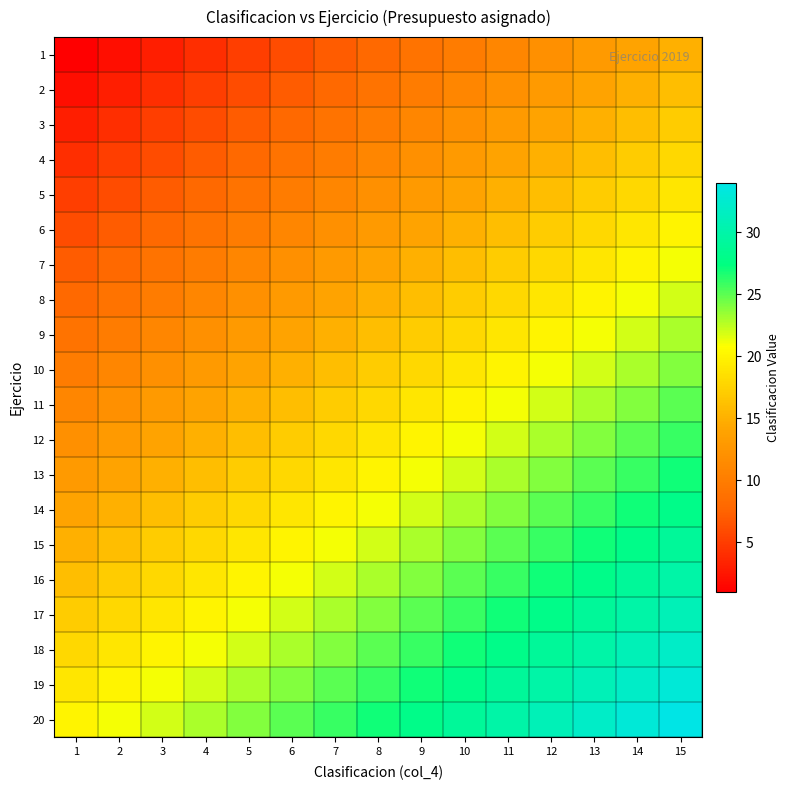

Reading left to right, extract all data points from this chart.

1: 1=1	2=2	3=3	4=4	5=5	6=6	7=7	8=8	9=9	10=10	11=11	12=12	13=13	14=14	15=15
2: 1=2	2=3	3=4	4=5	5=6	6=7	7=8	8=9	9=10	10=11	11=12	12=13	13=14	14=15	15=16
3: 1=3	2=4	3=5	4=6	5=7	6=8	7=9	8=10	9=11	10=12	11=13	12=14	13=15	14=16	15=17
4: 1=4	2=5	3=6	4=7	5=8	6=9	7=10	8=11	9=12	10=13	11=14	12=15	13=16	14=17	15=18
5: 1=5	2=6	3=7	4=8	5=9	6=10	7=11	8=12	9=13	10=14	11=15	12=16	13=17	14=18	15=19
6: 1=6	2=7	3=8	4=9	5=10	6=11	7=12	8=13	9=14	10=15	11=16	12=17	13=18	14=19	15=20
7: 1=7	2=8	3=9	4=10	5=11	6=12	7=13	8=14	9=15	10=16	11=17	12=18	13=19	14=20	15=21
8: 1=8	2=9	3=10	4=11	5=12	6=13	7=14	8=15	9=16	10=17	11=18	12=19	13=20	14=21	15=22
9: 1=9	2=10	3=11	4=12	5=13	6=14	7=15	8=16	9=17	10=18	11=19	12=20	13=21	14=22	15=23
10: 1=10	2=11	3=12	4=13	5=14	6=15	7=16	8=17	9=18	10=19	11=20	12=21	13=22	14=23	15=24
11: 1=11	2=12	3=13	4=14	5=15	6=16	7=17	8=18	9=19	10=20	11=21	12=22	13=23	14=24	15=25
12: 1=12	2=13	3=14	4=15	5=16	6=17	7=18	8=19	9=20	10=21	11=22	12=23	13=24	14=25	15=26
13: 1=13	2=14	3=15	4=16	5=17	6=18	7=19	8=20	9=21	10=22	11=23	12=24	13=25	14=26	15=27
14: 1=14	2=15	3=16	4=17	5=18	6=19	7=20	8=21	9=22	10=23	11=24	12=25	13=26	14=27	15=28
15: 1=15	2=16	3=17	4=18	5=19	6=20	7=21	8=22	9=23	10=24	11=25	12=26	13=27	14=28	15=29
16: 1=16	2=17	3=18	4=19	5=20	6=21	7=22	8=23	9=24	10=25	11=26	12=27	13=28	14=29	15=30
17: 1=17	2=18	3=19	4=20	5=21	6=22	7=23	8=24	9=25	10=26	11=27	12=28	13=29	14=30	15=31
18: 1=18	2=19	3=20	4=21	5=22	6=23	7=24	8=25	9=26	10=27	11=28	12=29	13=30	14=31	15=32
19: 1=19	2=20	3=21	4=22	5=23	6=24	7=25	8=26	9=27	10=28	11=29	12=30	13=31	14=32	15=33
20: 1=20	2=21	3=22	4=23	5=24	6=25	7=26	8=27	9=28	10=29	11=30	12=31	13=32	14=33	15=34